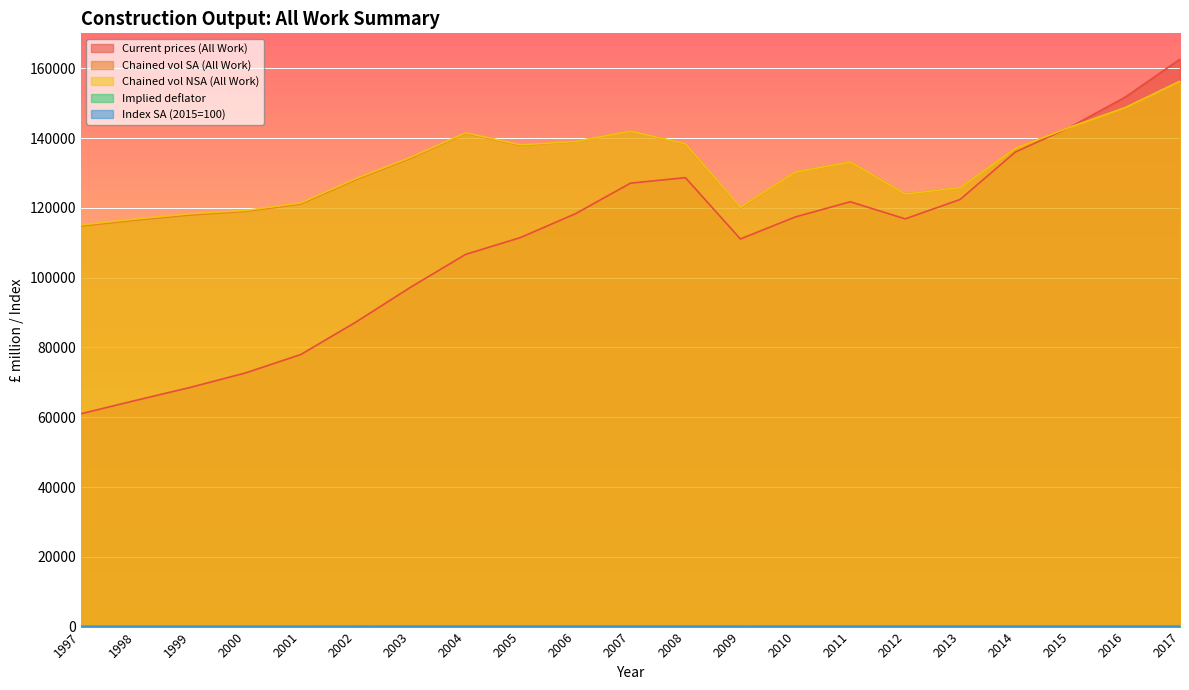

The value of Chained vol NSA (All Work) at 1997 is 198992.4. True or false?

False